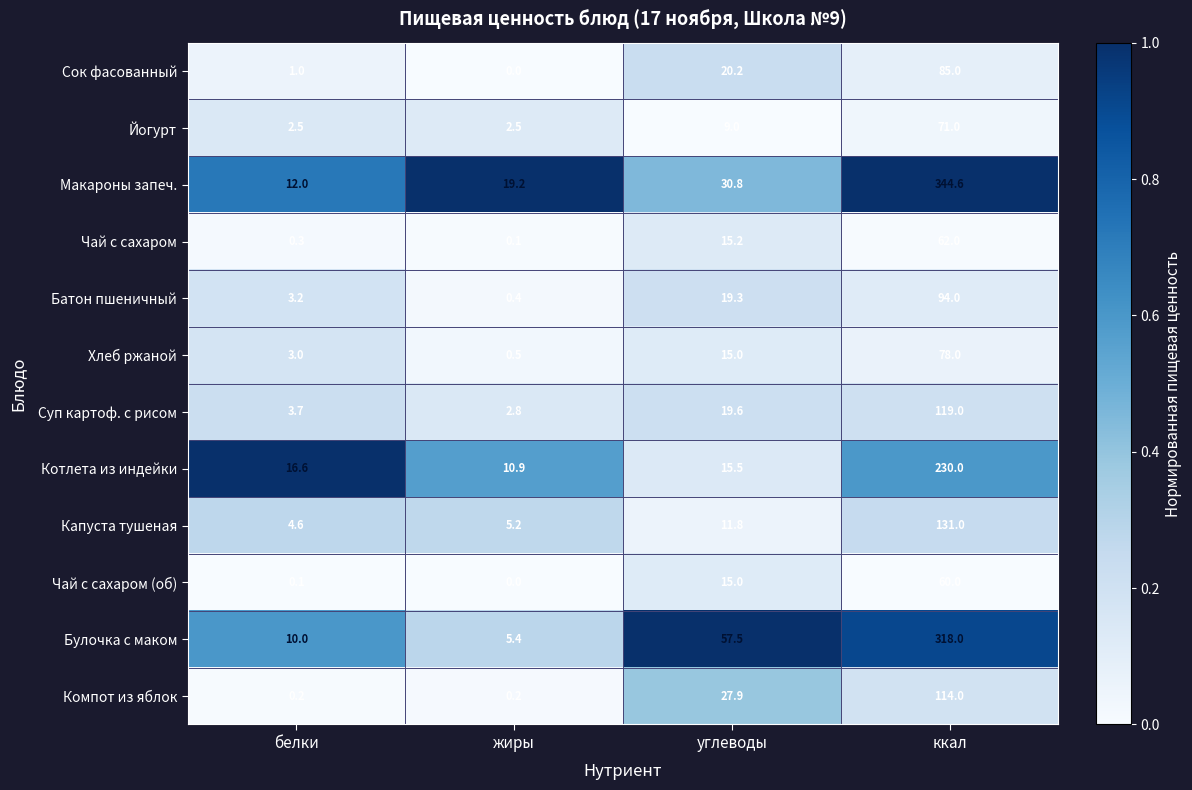

What is the difference between the highest and lowest values at углеводы?

48.5